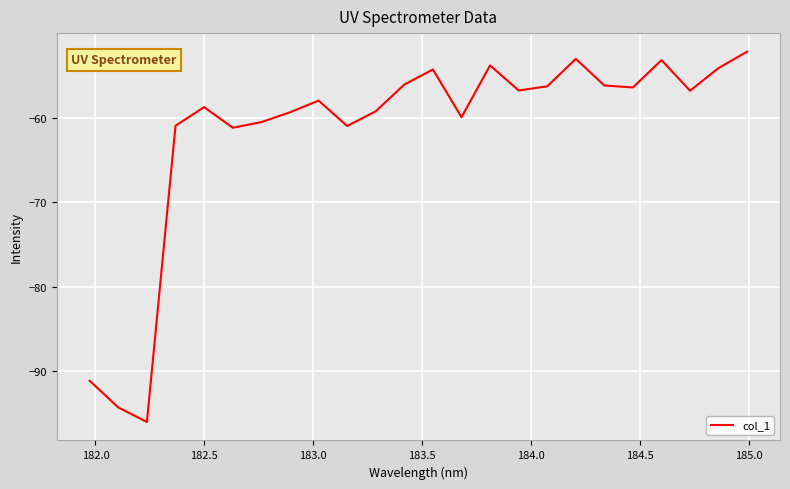

What is the difference between the maximum and minimum values?

43.8